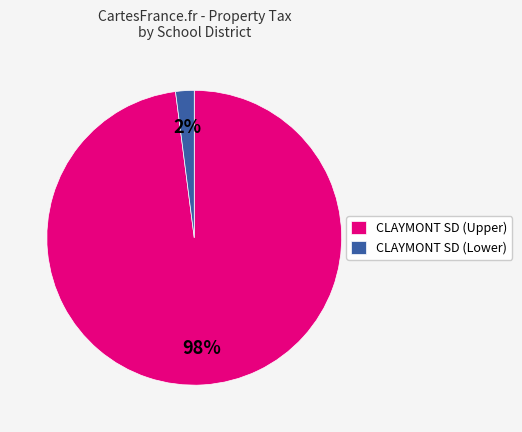

Which slice is the smallest?

CLAYMONT SD (Lower)